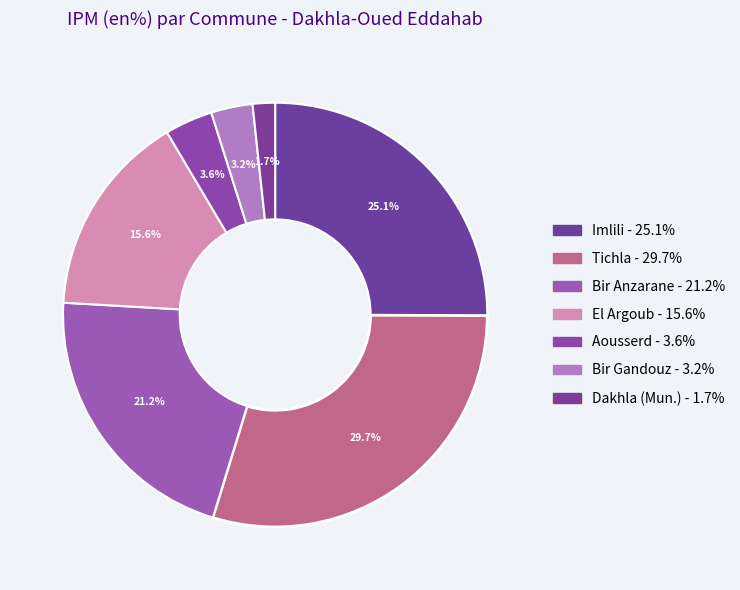

Count the number of slices in the pie.

7